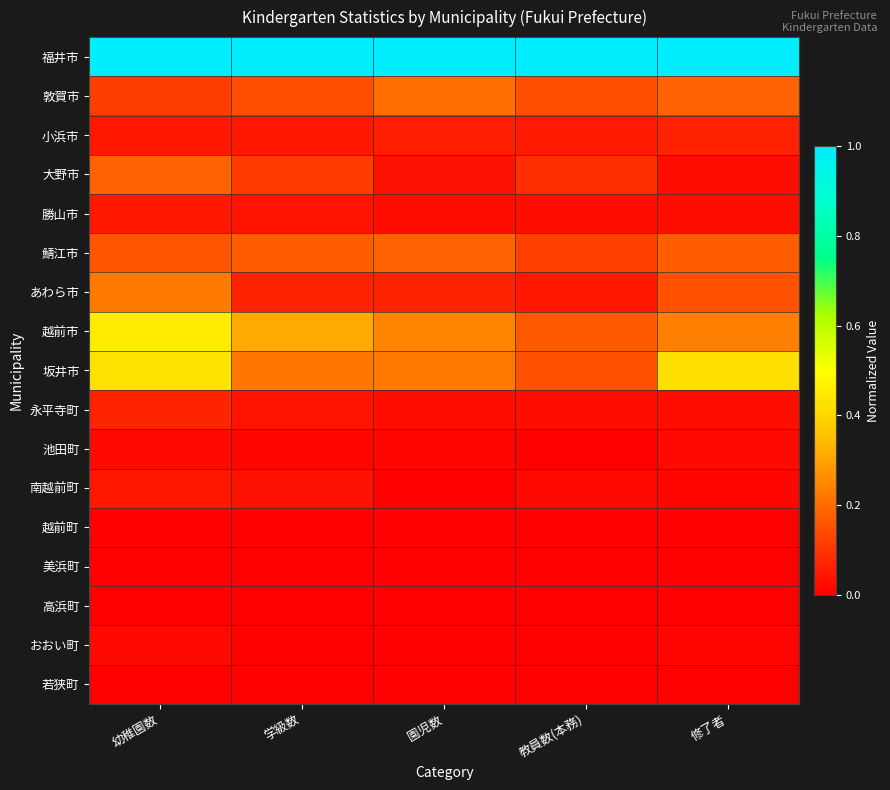

Which series changed the most between 幼稚園数 and 学級数?

坂井市